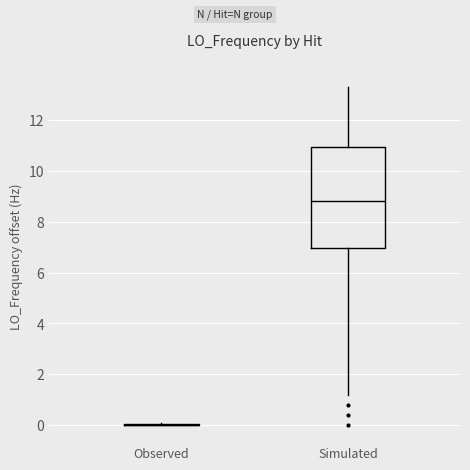

Reading left to right, transcribe this box plot: for each box, give where its median line is, the range the box spans, and where its two whiskers end, as read against the y-axis. The values are not printed on the chart, so give them approximately, as read against the axis.

Observed: box collapsed to a line at 0.0, whiskers 0.0 to 0.2
Simulated: median 8.8, box 7.0 to 11.0, whiskers 1.2 to 13.4